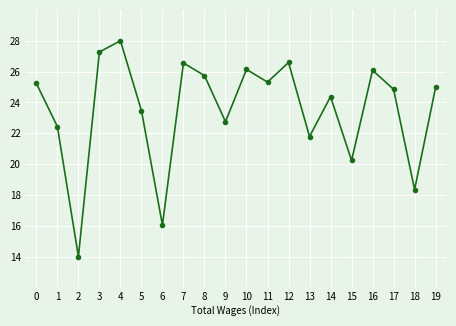

Reading left to right, transcribe all the data shown in this chart.

25.2	22.4	14.0	27.3	28.0	23.5	16.1	26.6	25.7	22.7	26.1	25.3	26.6	21.8	24.4	20.2	26.1	24.9	18.3	25.0